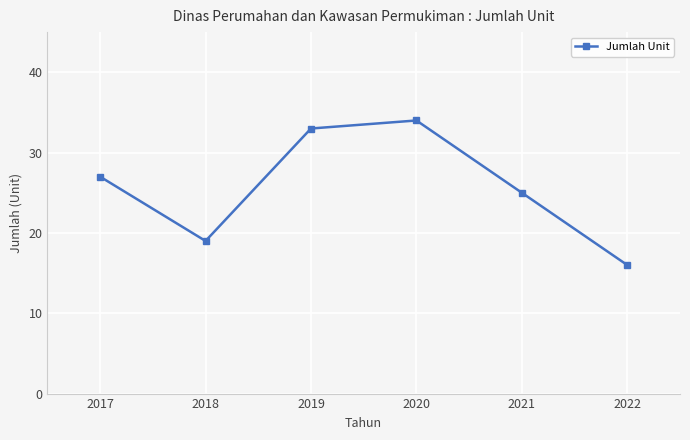

How many lines are shown in the chart?

1